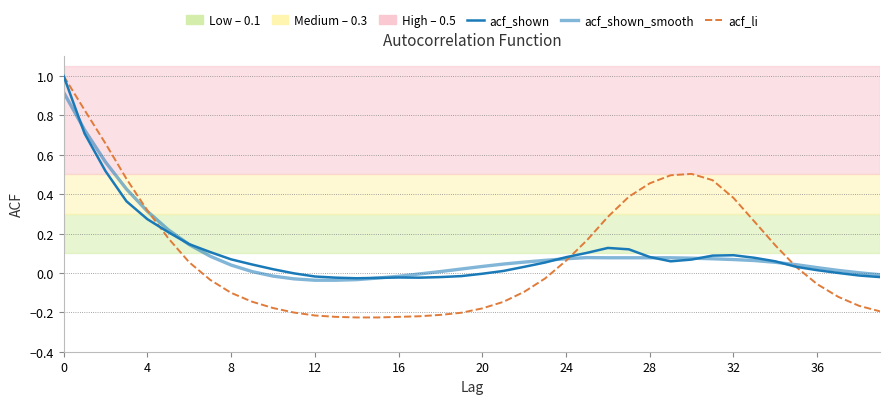

Where is the first local maximum for acf_li?

30